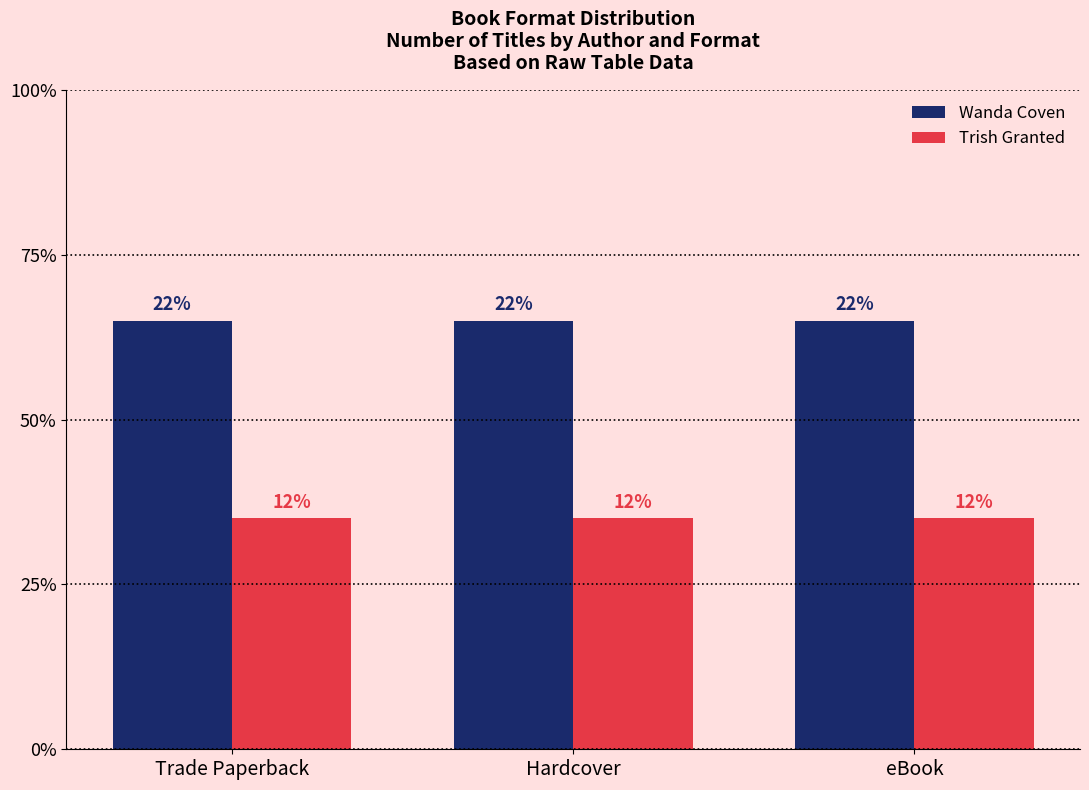

Does the chart contain any negative values?

No